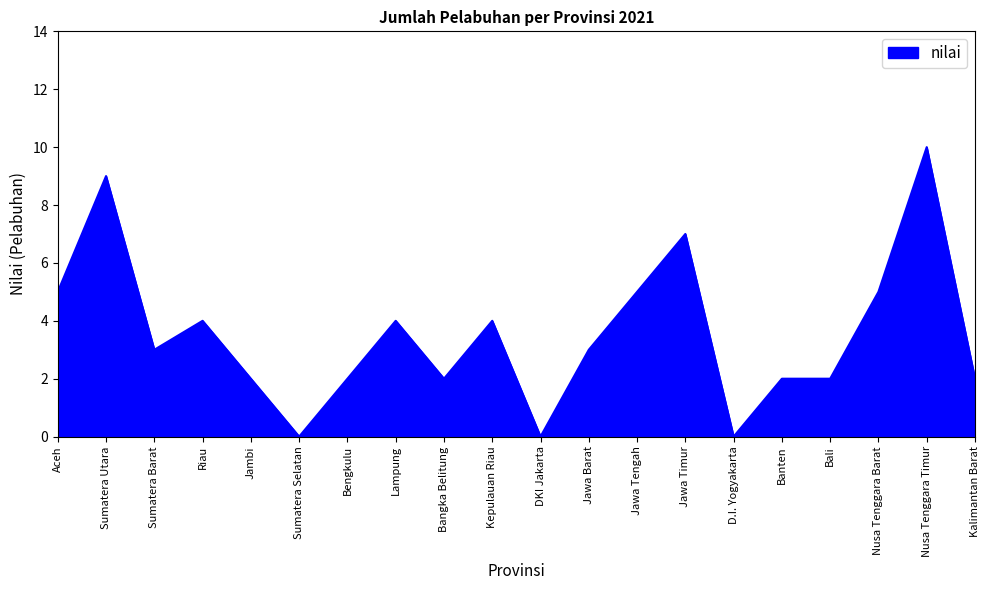

How many categories are shown in the chart?

20